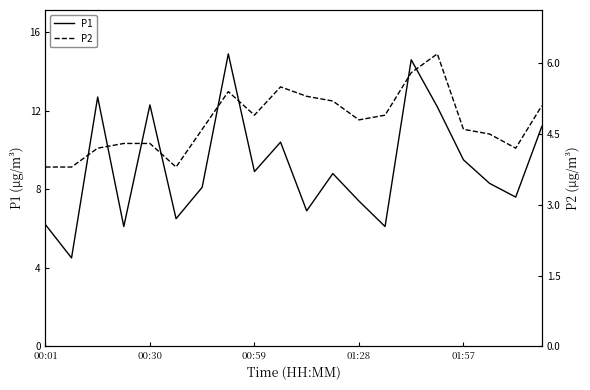

What is the sum of all P2 values?

95.2